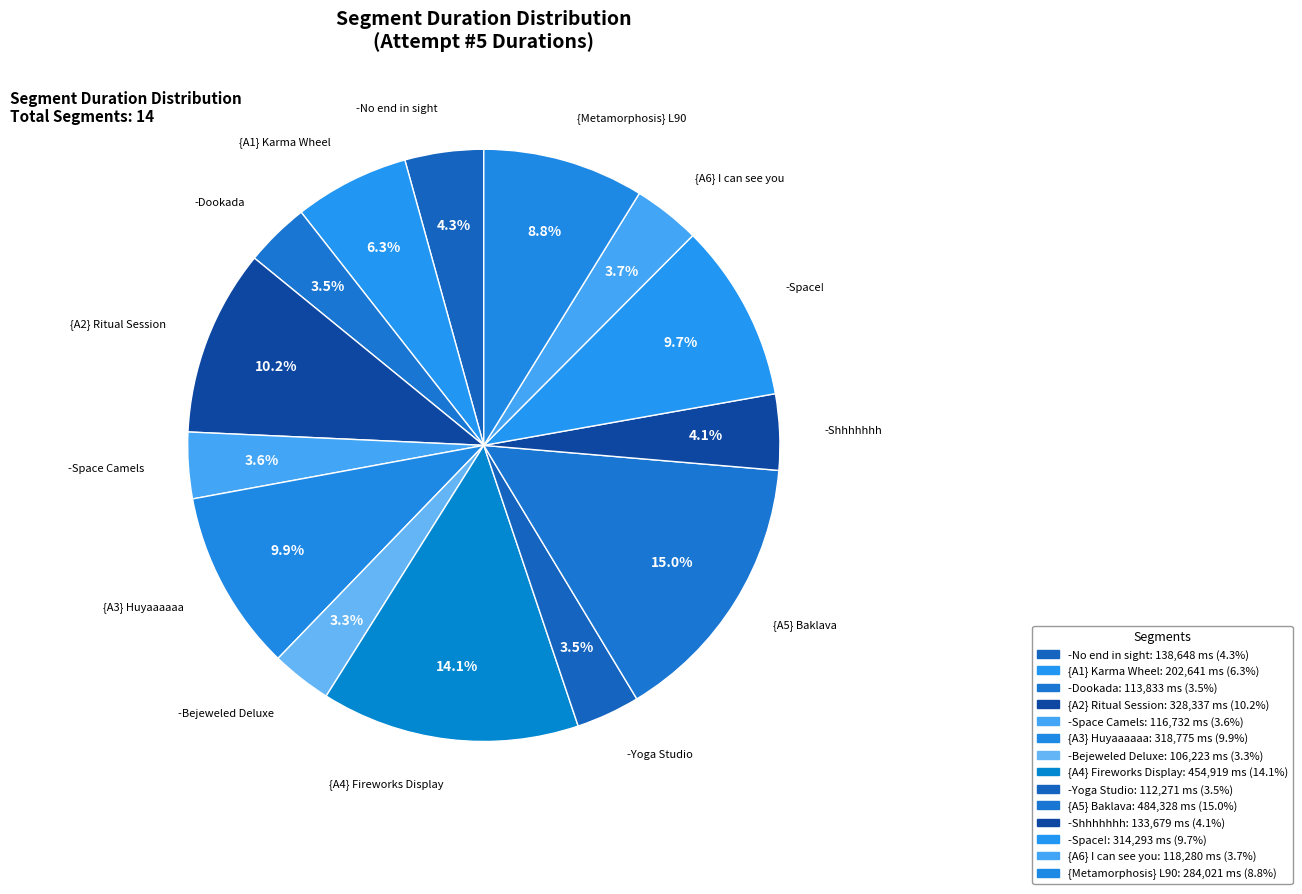

Is -Bejeweled Deluxe the majority of the pie?

No